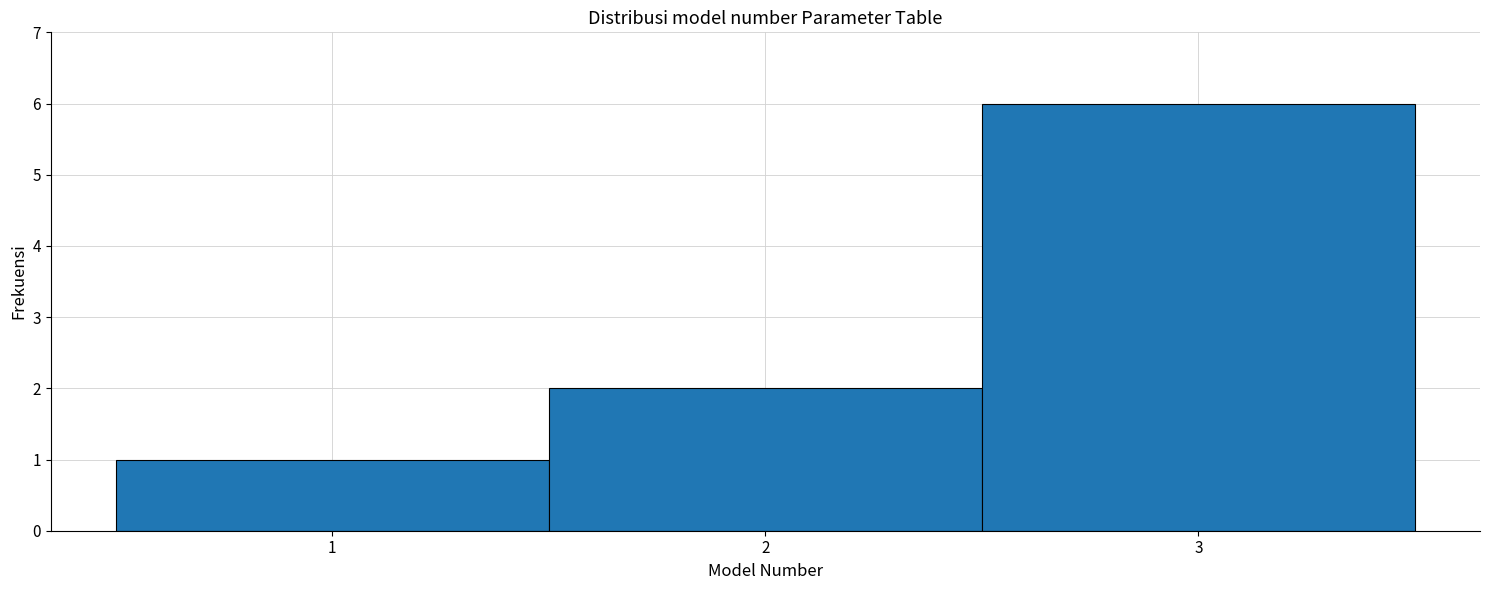

Reading left to right, transcribe this chart: for each bar, give the range it covers on the x-axis and its height. The values are not printed on the chart, so give them approximately, as read against the axis.

0.5 to 1.5: 1
1.5 to 2.5: 2
2.5 to 3.5: 6